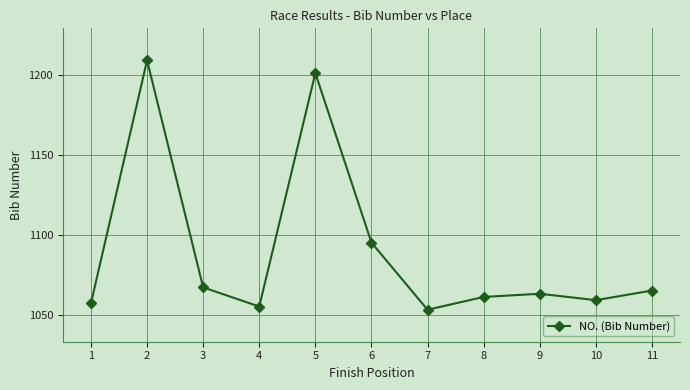

What is the minimum value shown in the chart?

1053